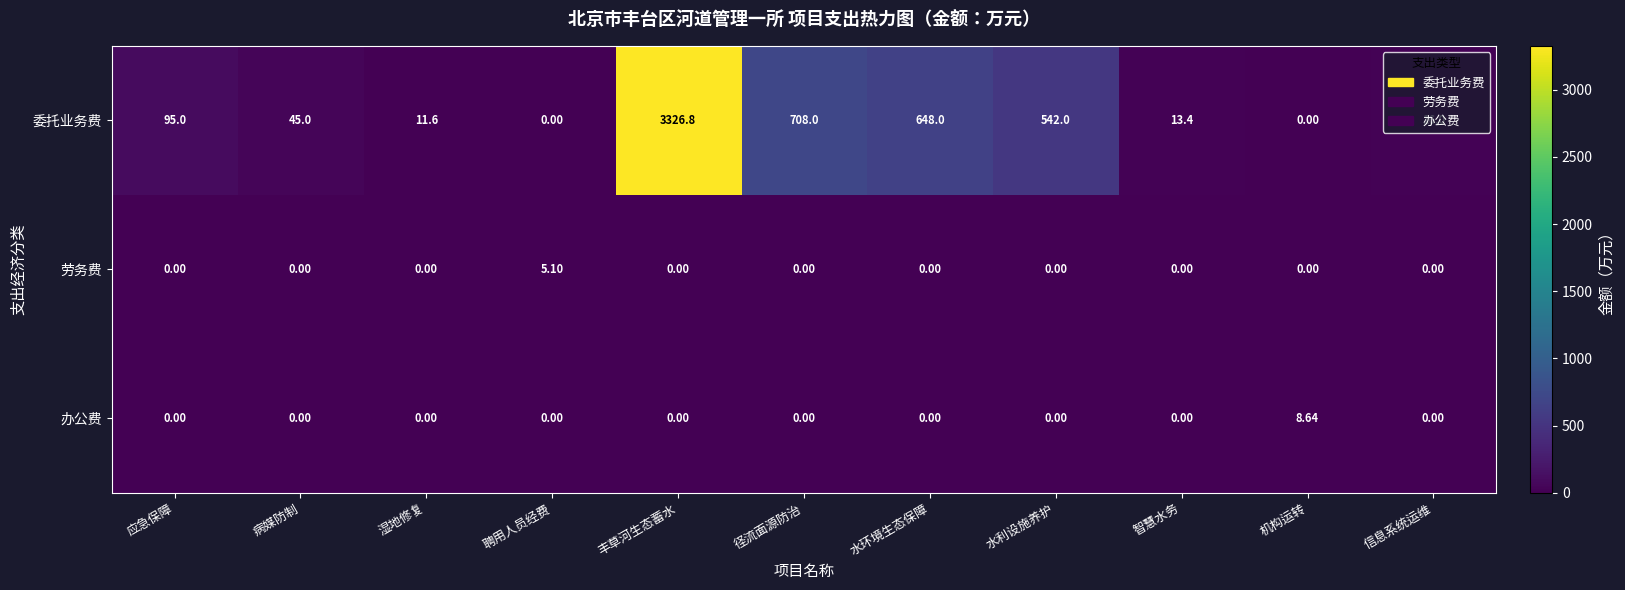

Between 聘用人员经费 and 机构运转, which series saw the biggest shift?

办公费